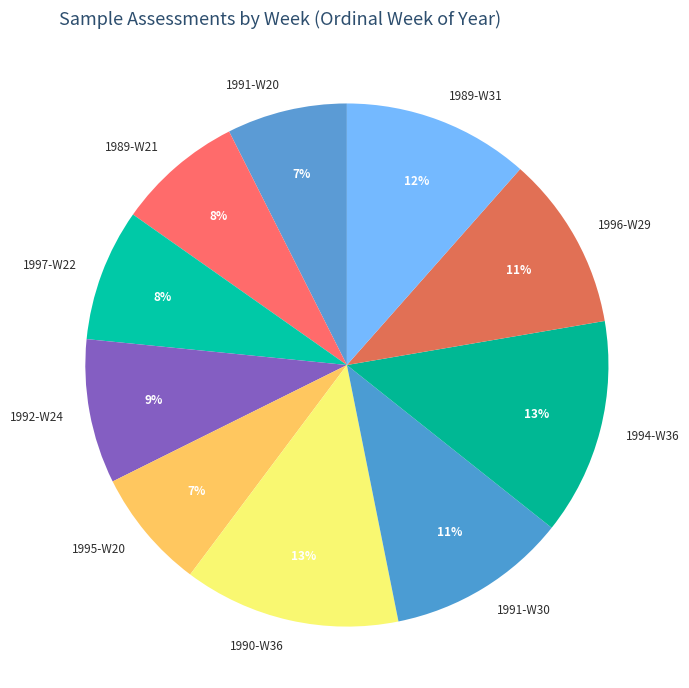

Between 1995-W20 and 1994-W36, which is larger?

1994-W36